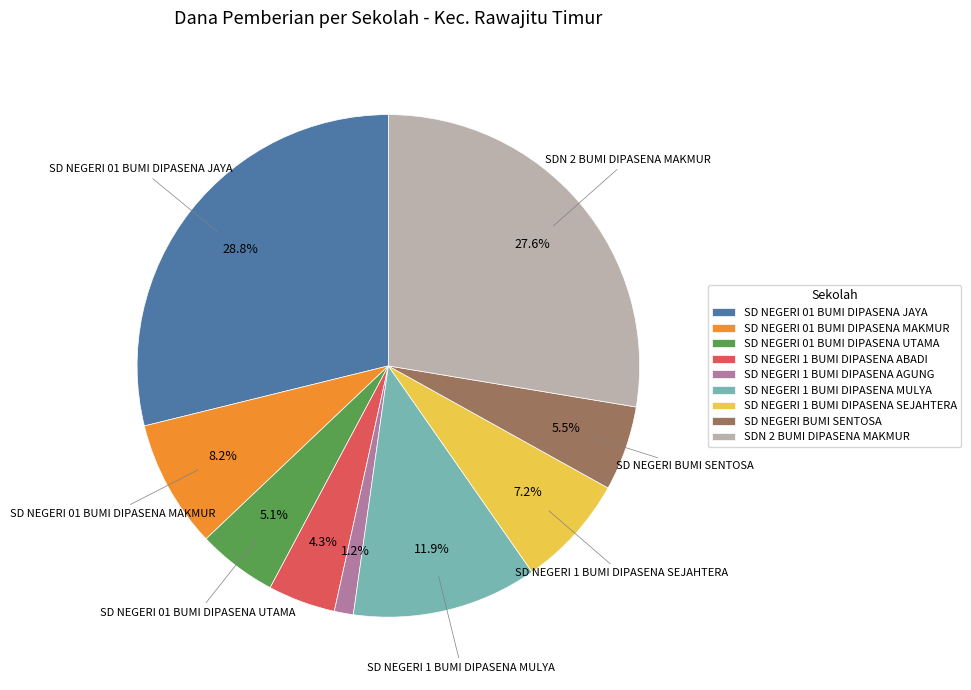

Does SDN 2 BUMI DIPASENA MAKMUR account for over 50% of the chart?

No